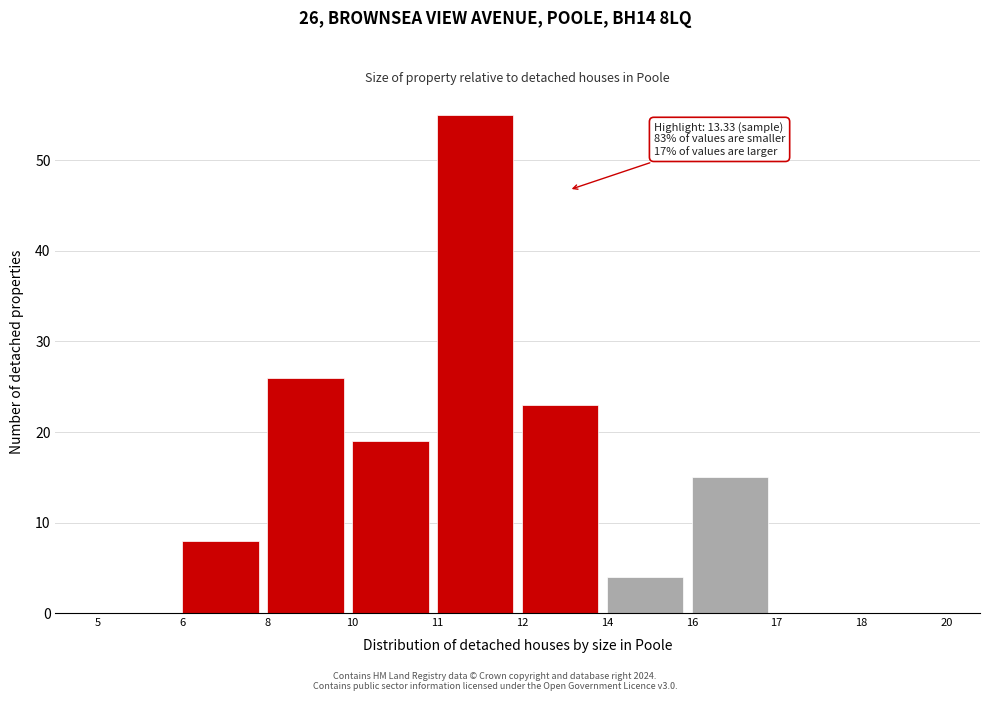

Reading left to right, extract all data points from this chart.

5=0	6=8	8=26	10=19	11=55	12=23	14=4	16=15	17=0	18=0